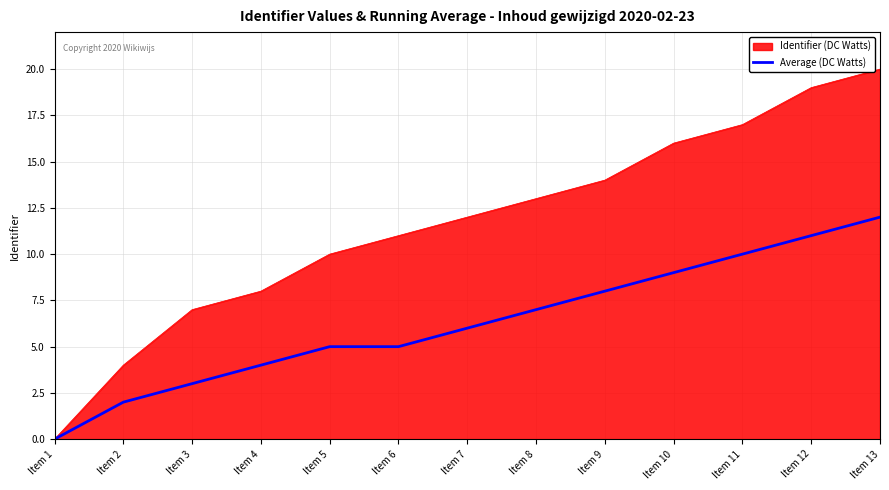

Which category has the lowest value across all series?

Item 1